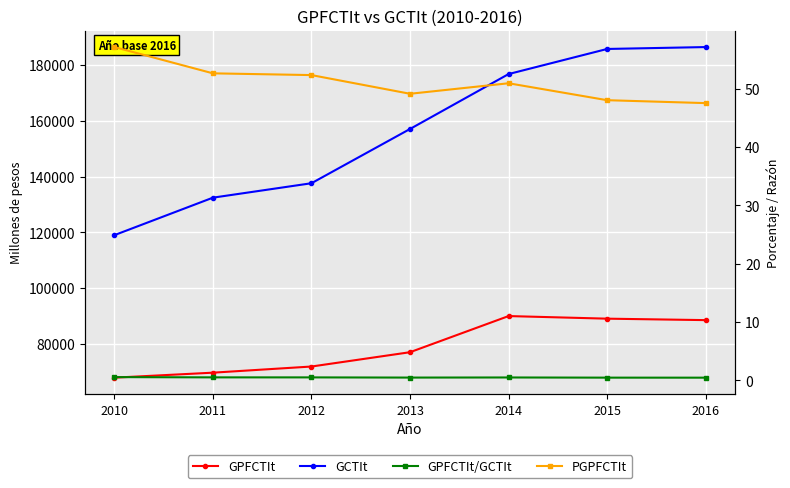

At which category does the chart reach its minimum across all series?

2016